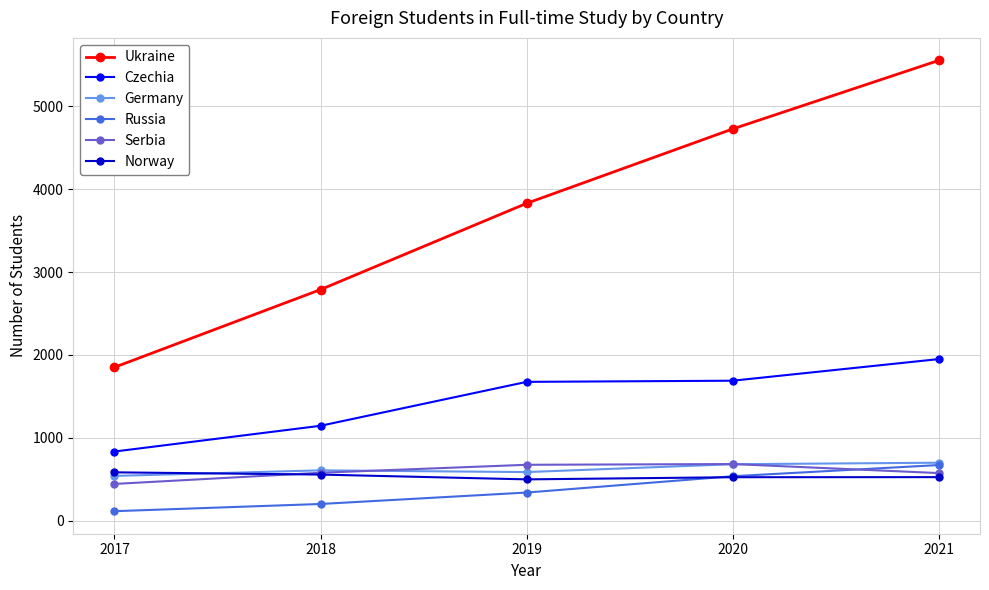

Is it true that Ukraine equals 1851 at 2017?

True